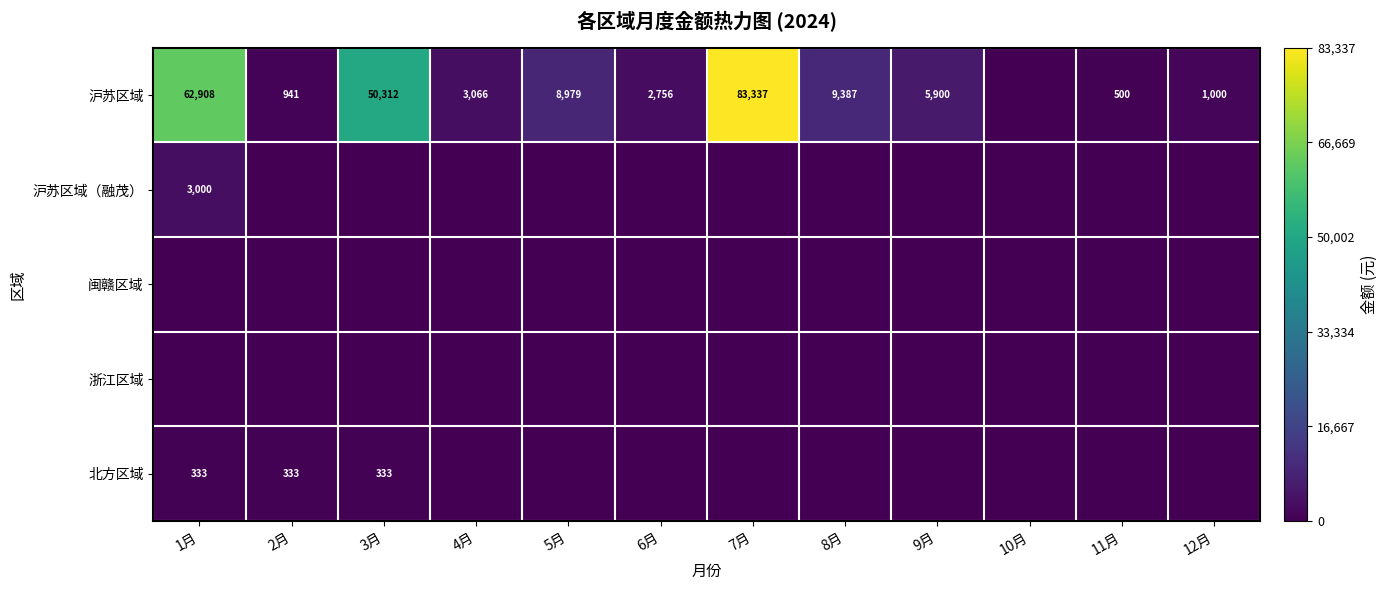

The value of 沪苏区域 at 1月 is 62908. True or false?

True